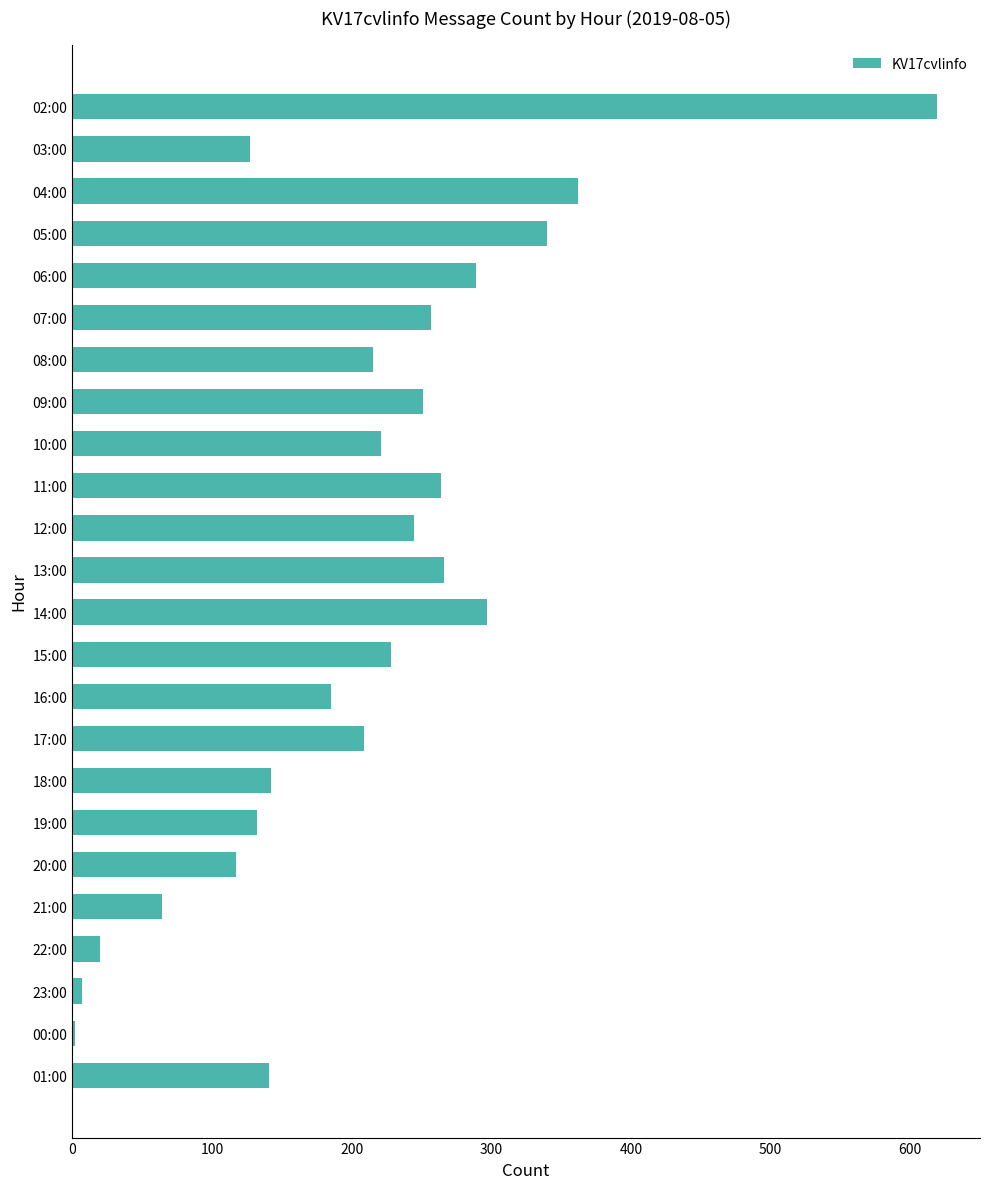

Are the bars grouped side by side (vs. stacked)?

No